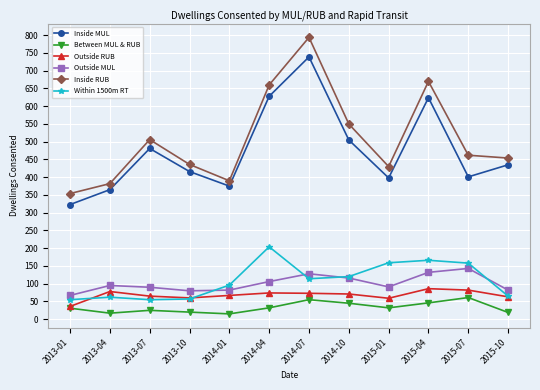

Does the chart have visible grid lines?

Yes